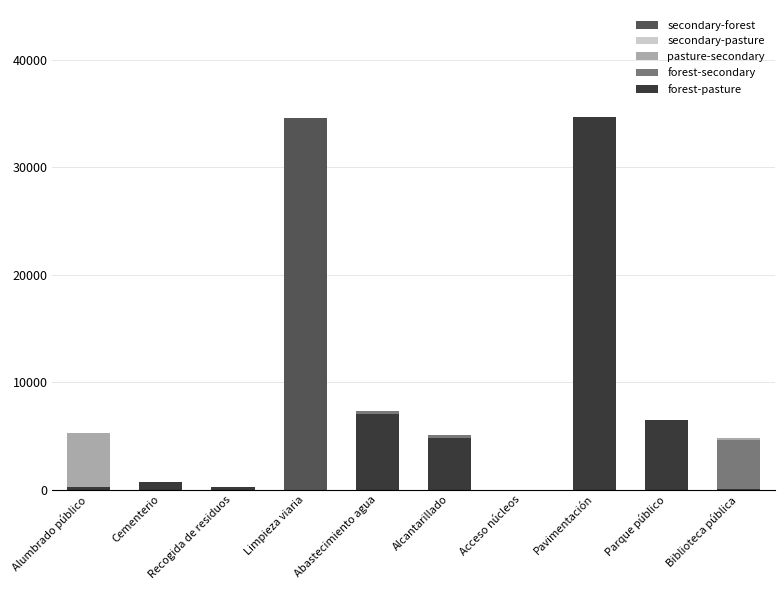

What is the sum of all forest-pasture values?

54216